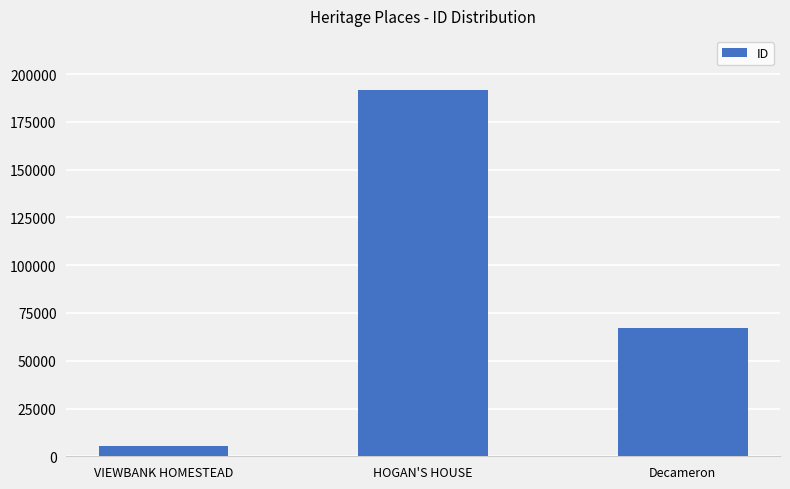

List the labels in order of value, largest first.

HOGAN'S HOUSE, Decameron, VIEWBANK HOMESTEAD